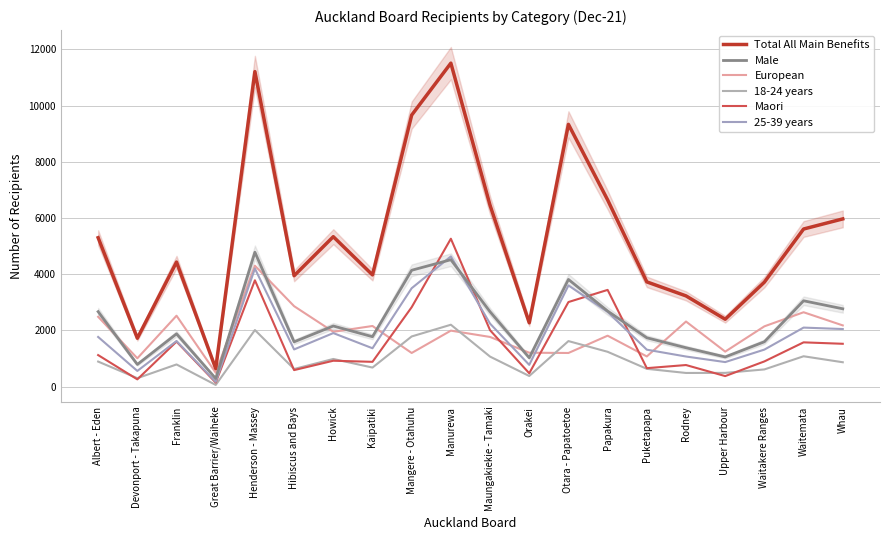

What is the greatest value displayed?

11508